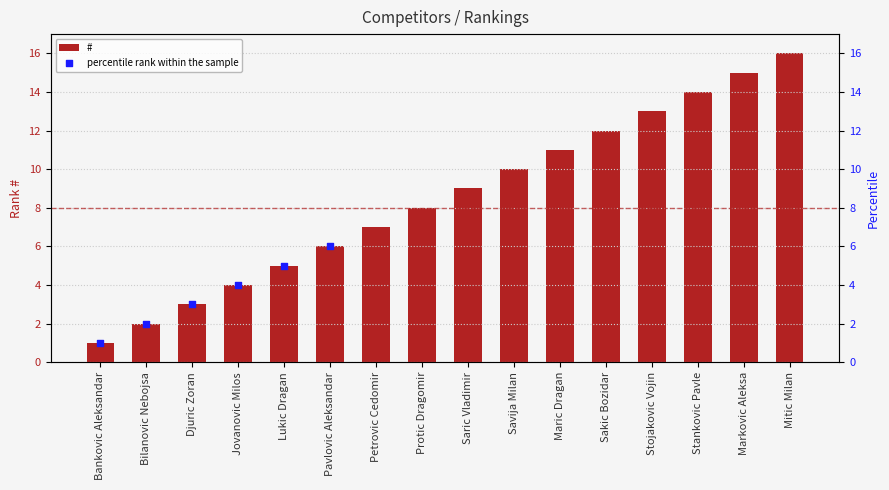

What is the change in value from Lukic Dragan to Stojakovic Vojin?

+8